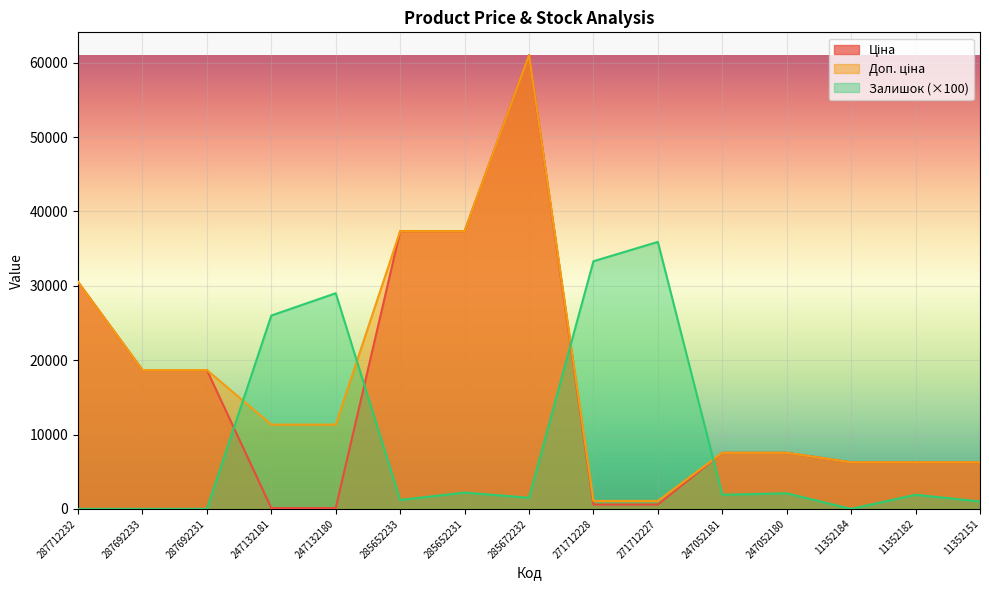

Which series has the widest spread of values?

Ціна